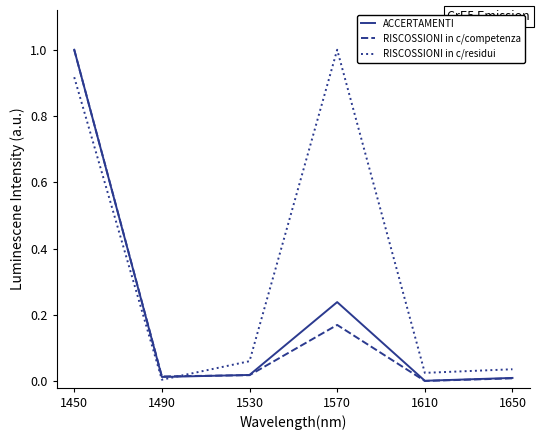

How many categories are shown in the chart?

6